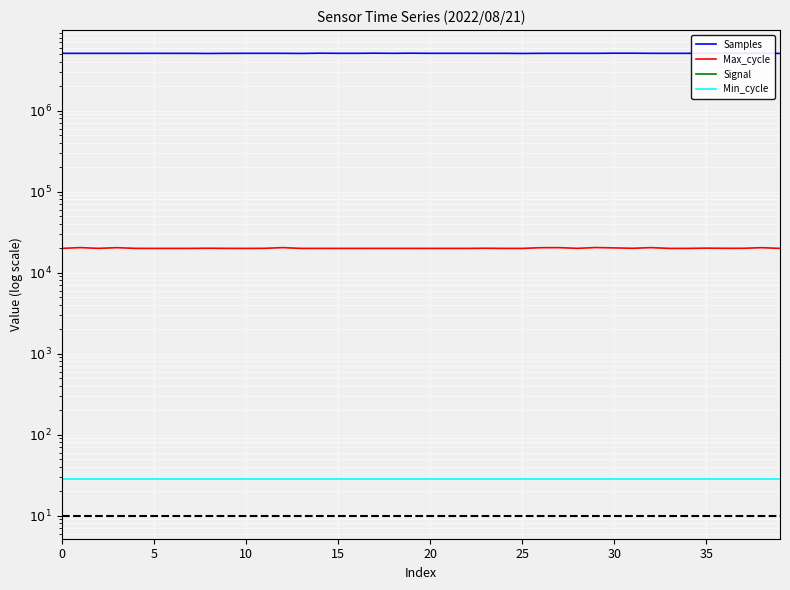

What is the maximum value for Min_cycle?

28